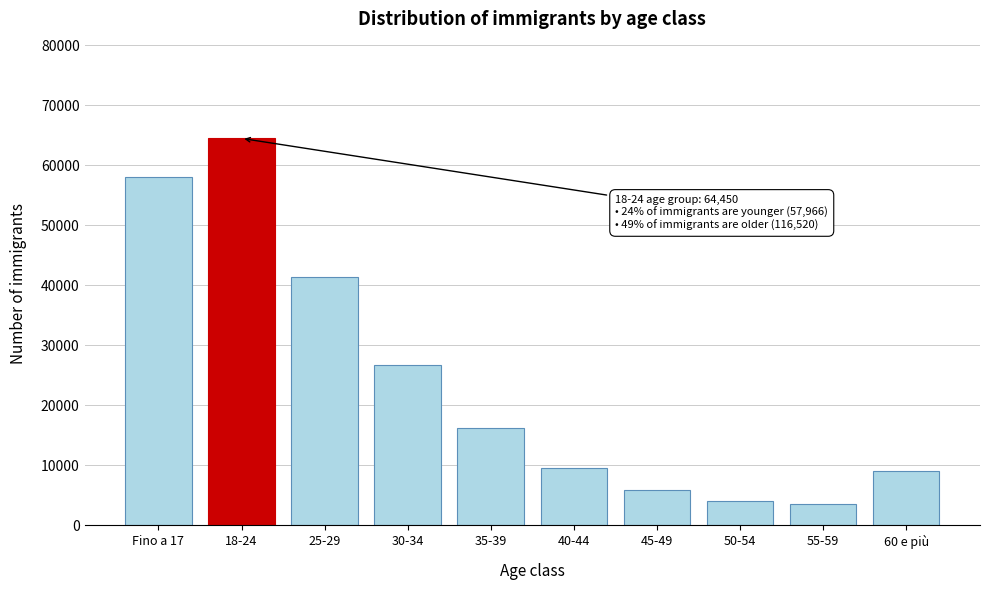

Reading left to right, transcribe all the data shown in this chart.

57966	64450	41282	26699	16279	9556	5866	4119	3604	9115